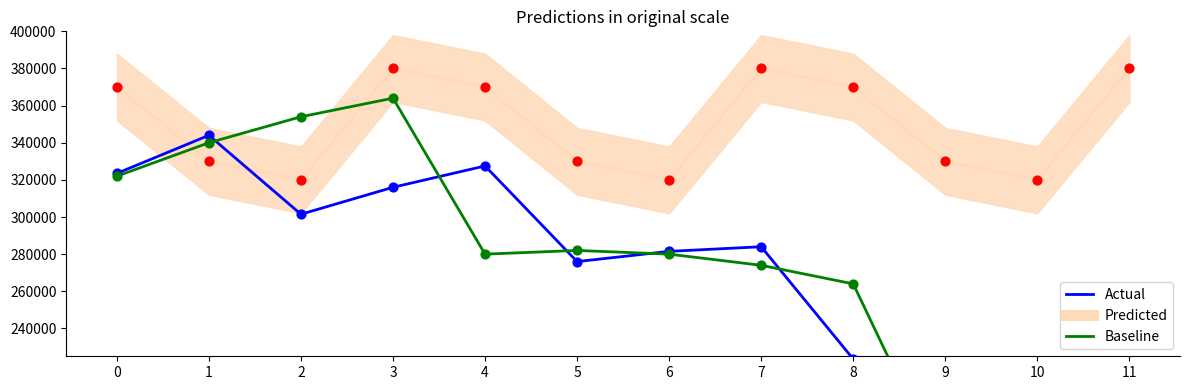

At how many categories does at least one series exceed 203872?

12